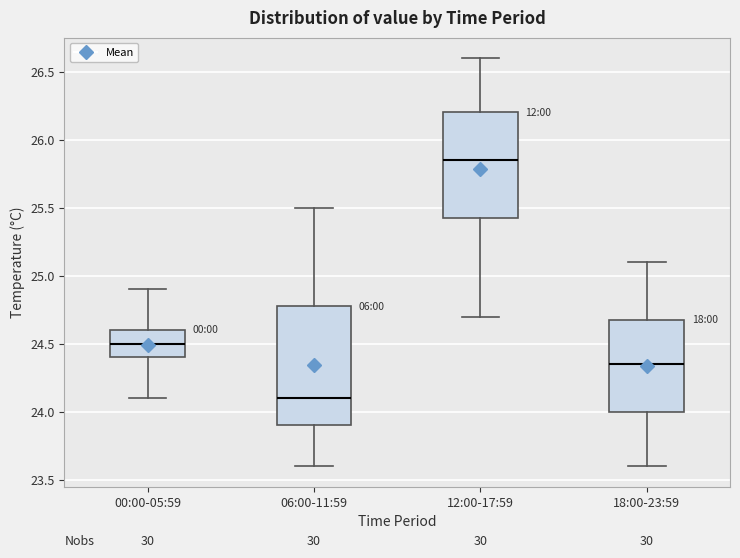

Reading left to right, read every box against the y-axis: the position of its median line, the range the box covers, and the ends of its whiskers. The values are not printed on the chart, so give them approximately, as read against the axis.

00:00-05:59: median 24.50, box 24.40 to 24.60, whiskers 24.10 to 24.90
06:00-11:59: median 24.10, box 23.90 to 24.80, whiskers 23.60 to 25.50
12:00-17:59: median 25.85, box 25.45 to 26.20, whiskers 24.70 to 26.60
18:00-23:59: median 24.35, box 24.00 to 24.70, whiskers 23.60 to 25.10